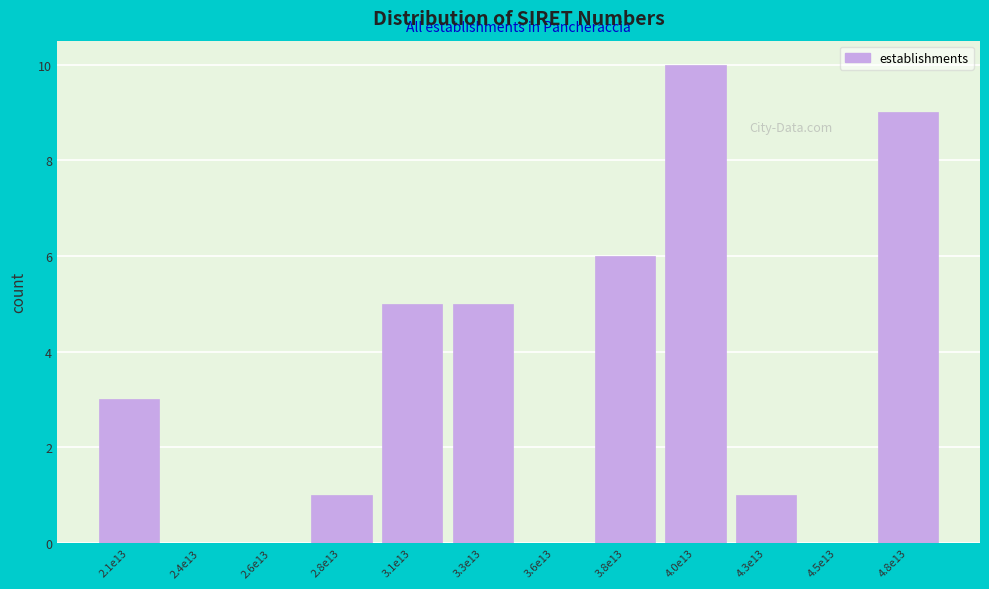

Reading right to left, transcribe all the data shown in this chart.

4.8e13=9	4.5e13=0	4.3e13=1	4.0e13=10	3.8e13=6	3.6e13=0	3.3e13=5	3.1e13=5	2.8e13=1	2.6e13=0	2.4e13=0	2.1e13=3